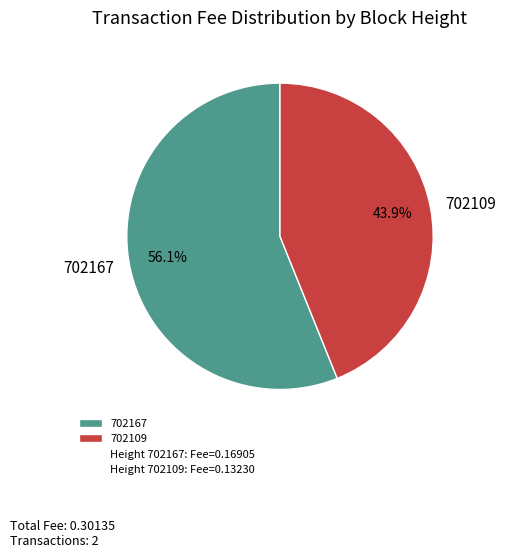

Which slice represents more than half of the pie?

702167